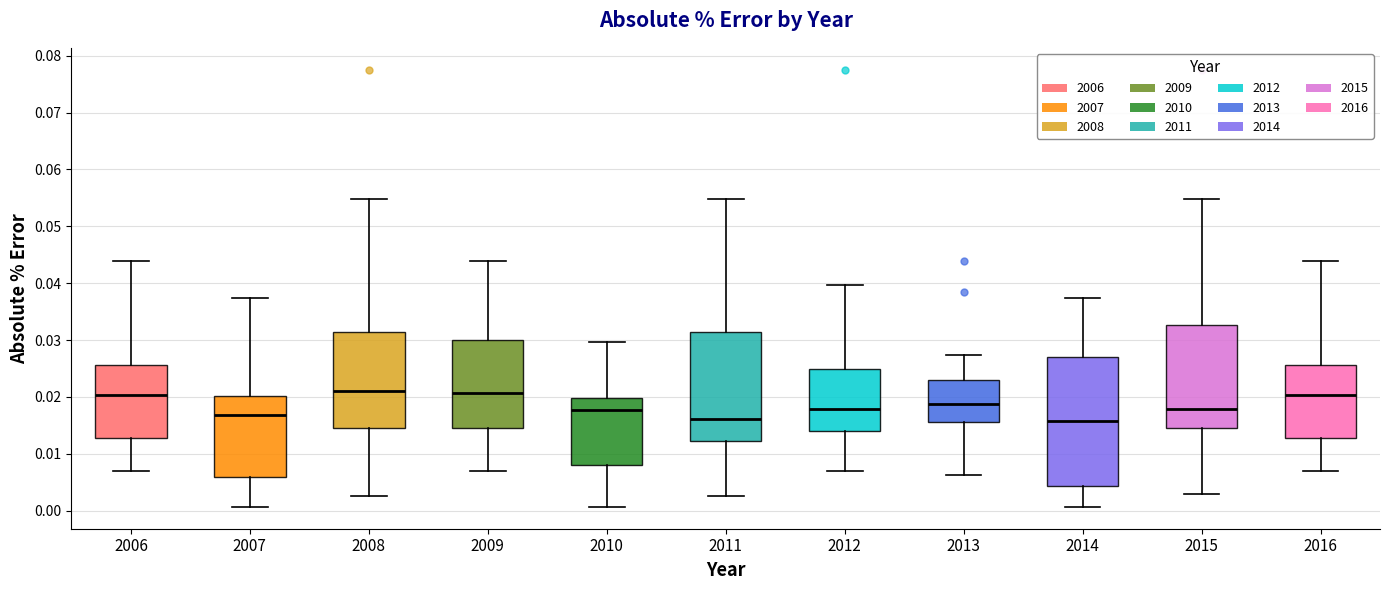

Which box is the tallest, from its lower edge to its upper edge?

2014